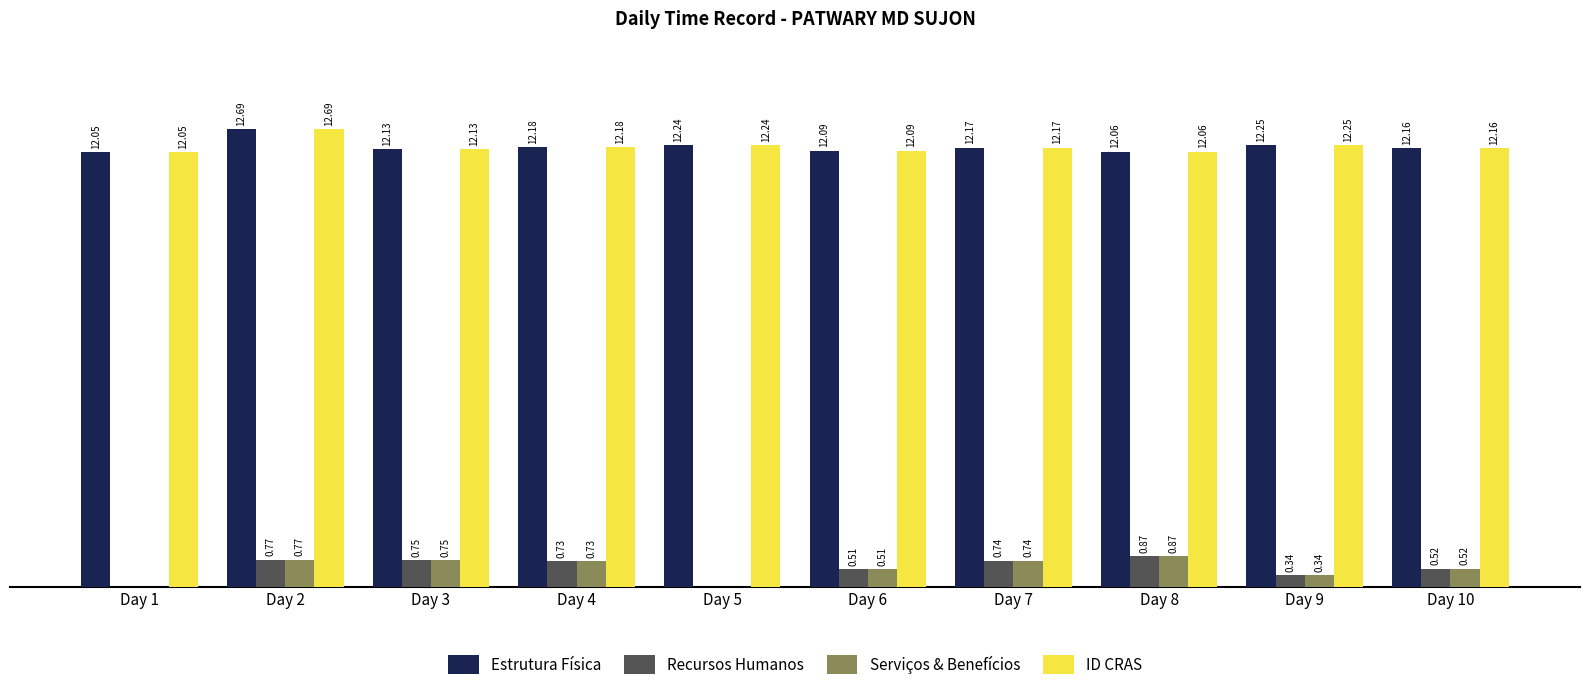

Is the value of Recursos Humanos at Day 2 greater than the value of Serviços & Benefícios at Day 5?

Yes